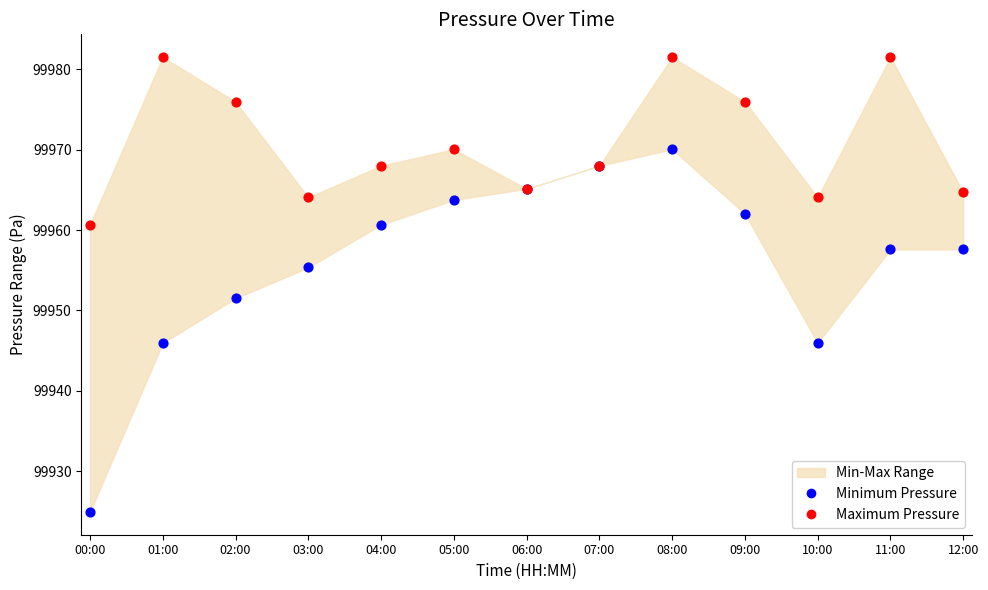

Across all series, what Y value is closest to 99953?

99951.5